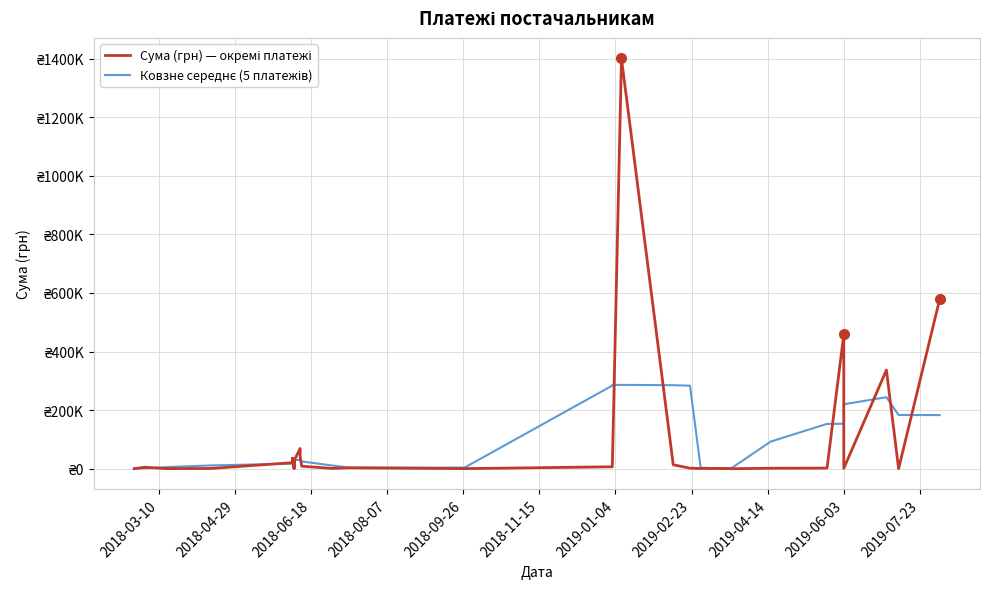

How many distinct data groups are displayed?

2